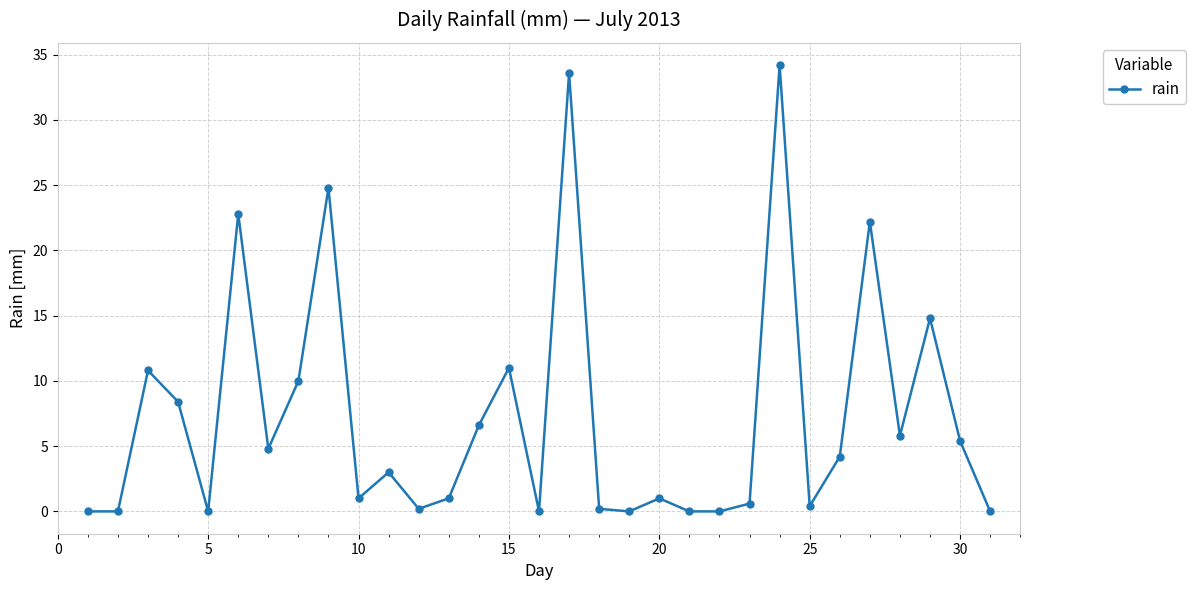

How many data points does each series have?

31